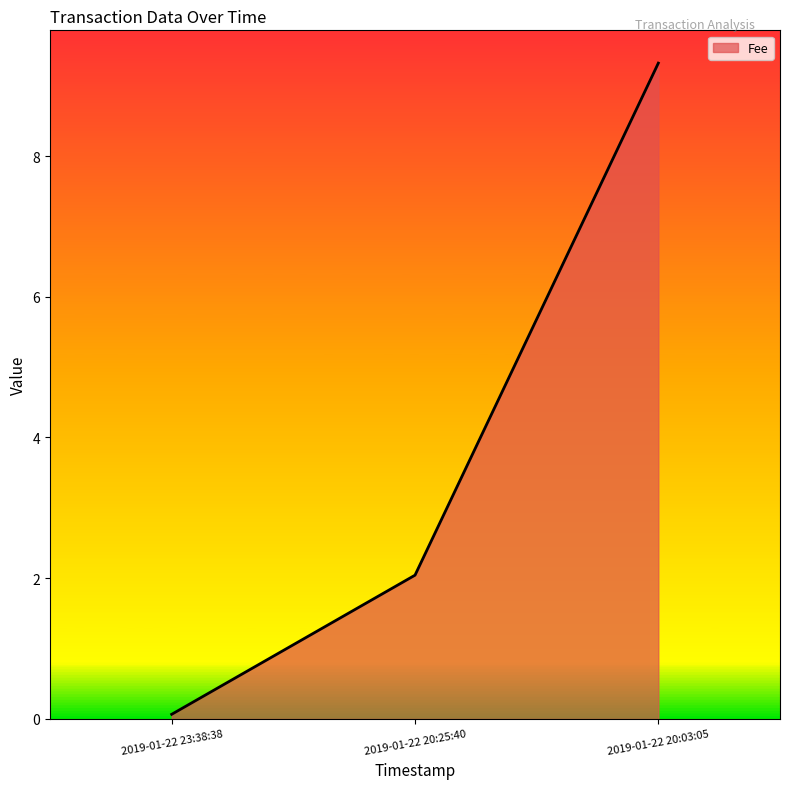

What is the change in value from 2019-01-22 23:38:38 to 2019-01-22 20:25:40?

+2.0